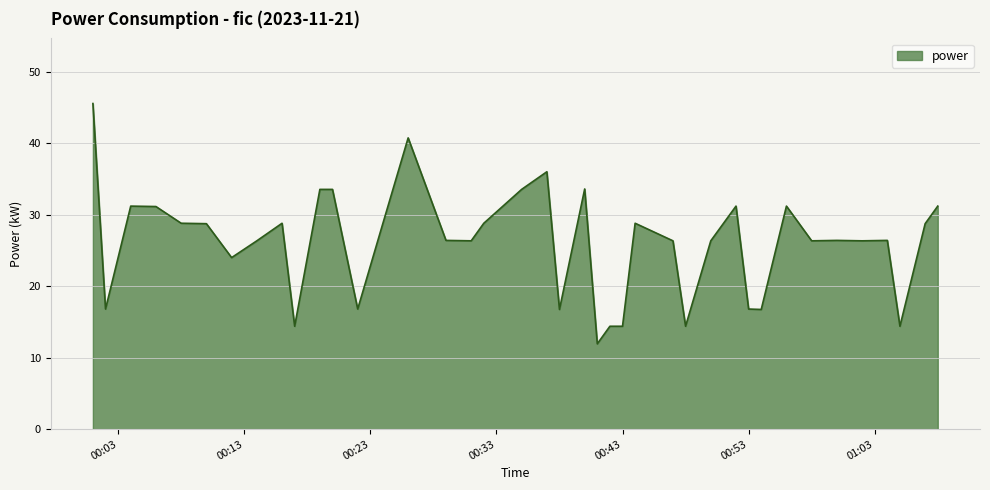

What is the sum of all values?

1044.0